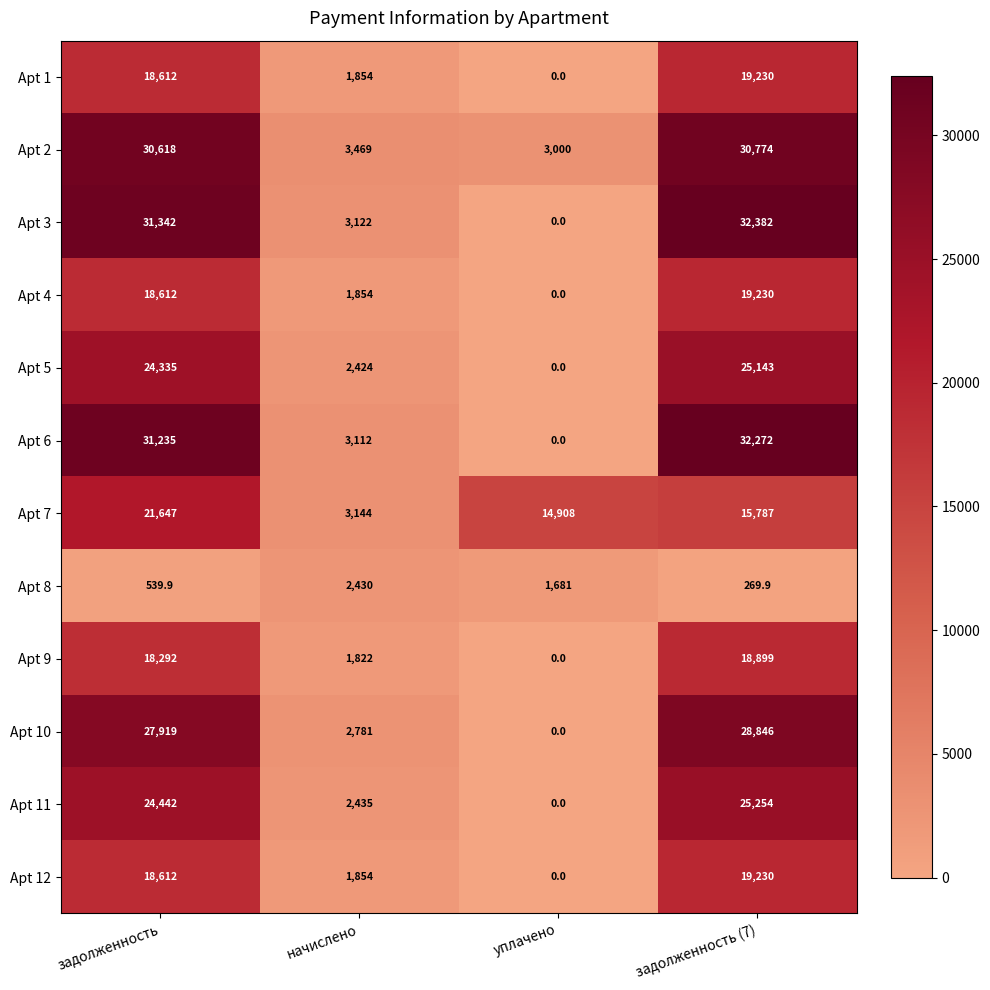

Where is Apt 3 nearest to the value 16191?

начислено